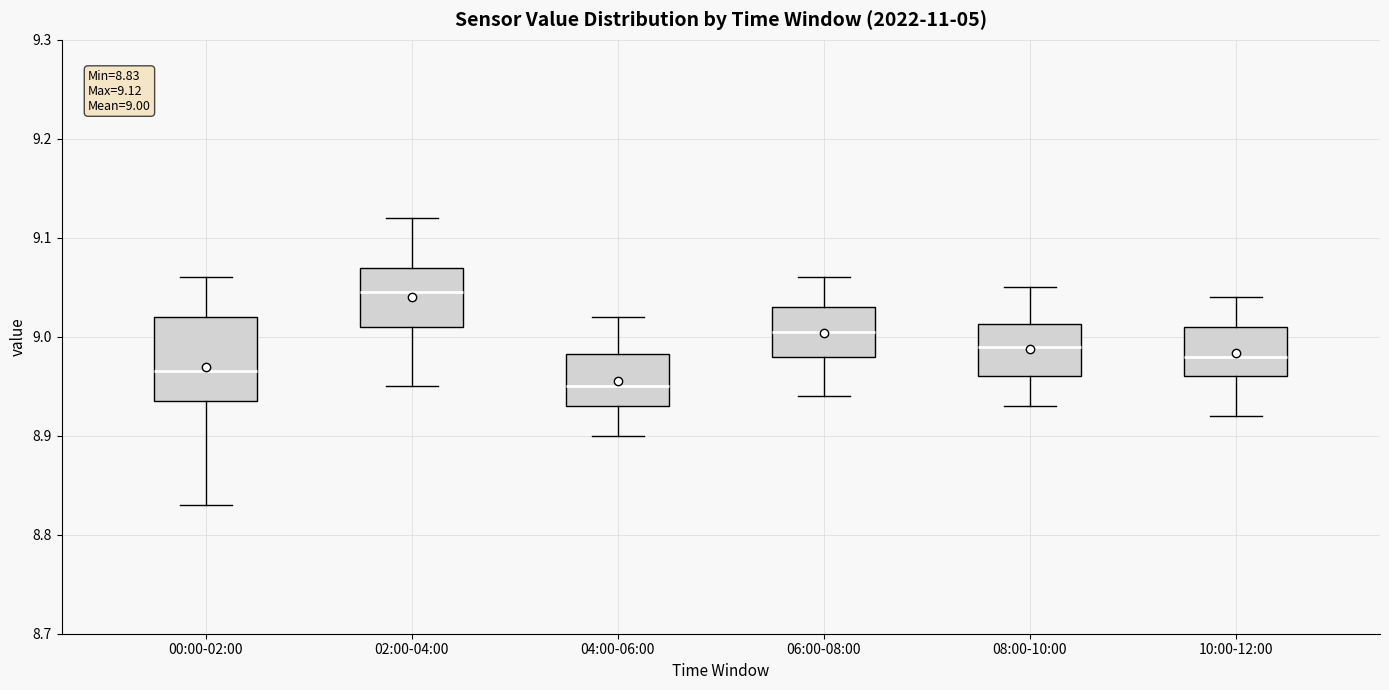

Which box is the tallest, from its lower edge to its upper edge?

00:00-02:00